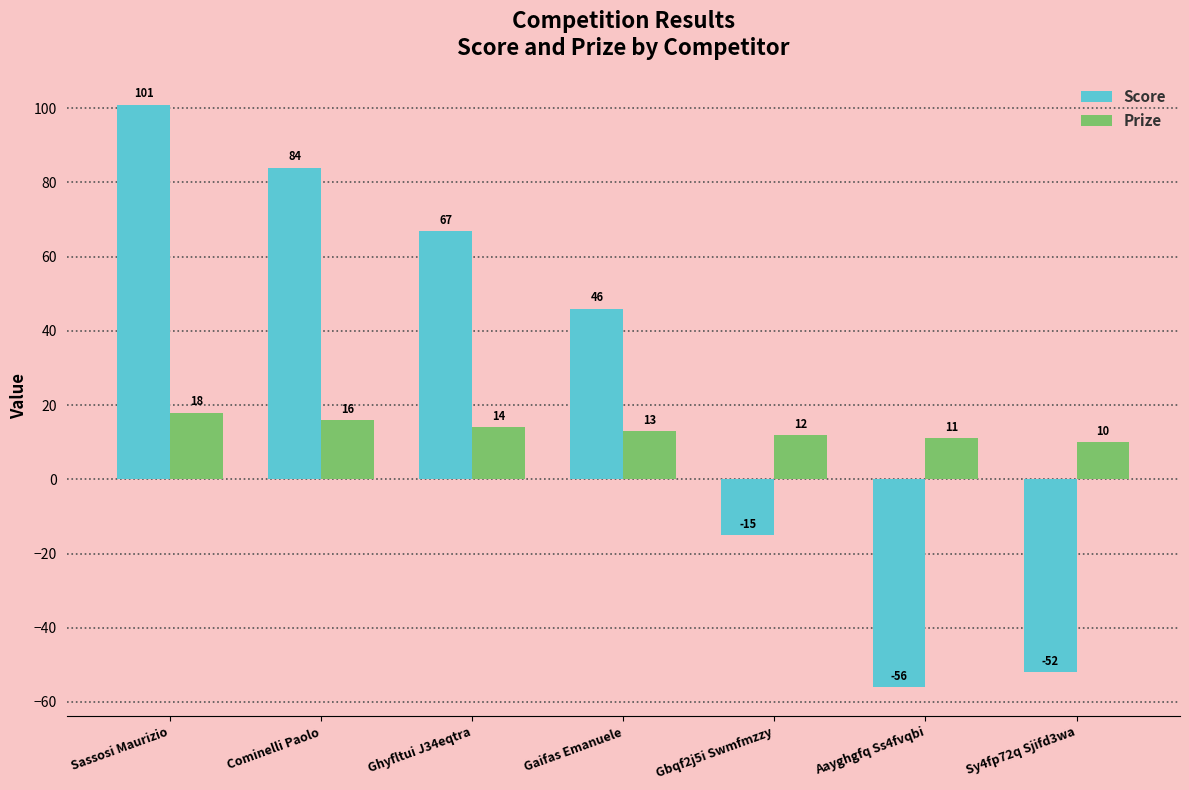

How many groups of bars are there?

7